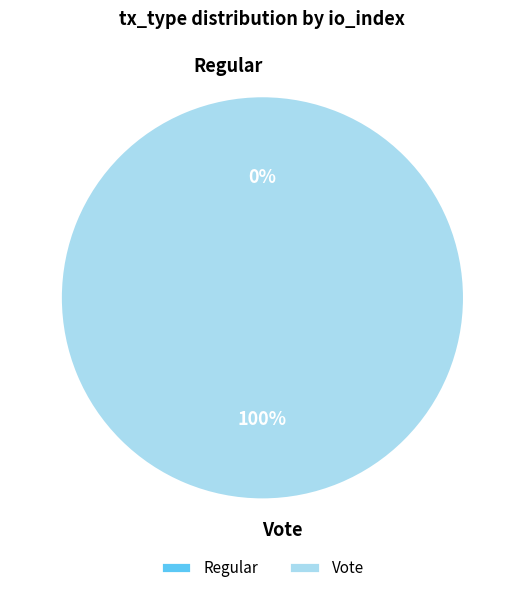

What is the smallest slice in the pie chart?

Regular